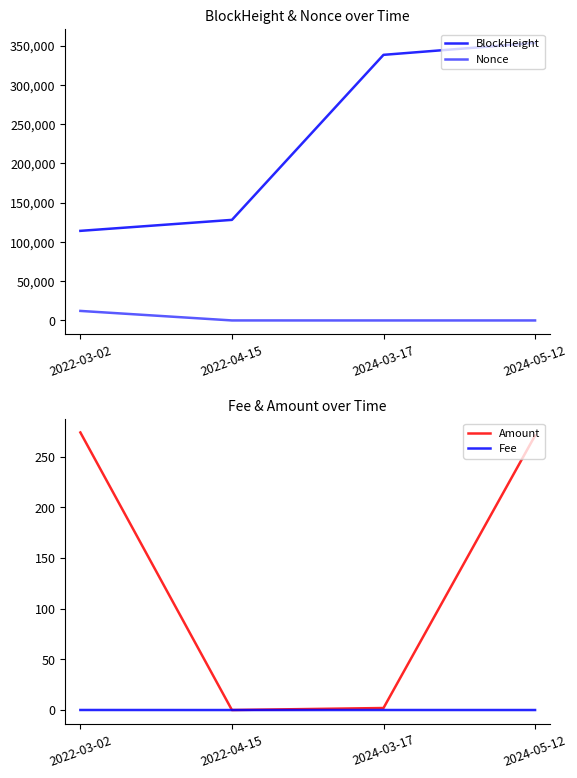

At 2024-03-17, list the series in order from largest to smallest.

BlockHeight, Amount, Fee, Nonce